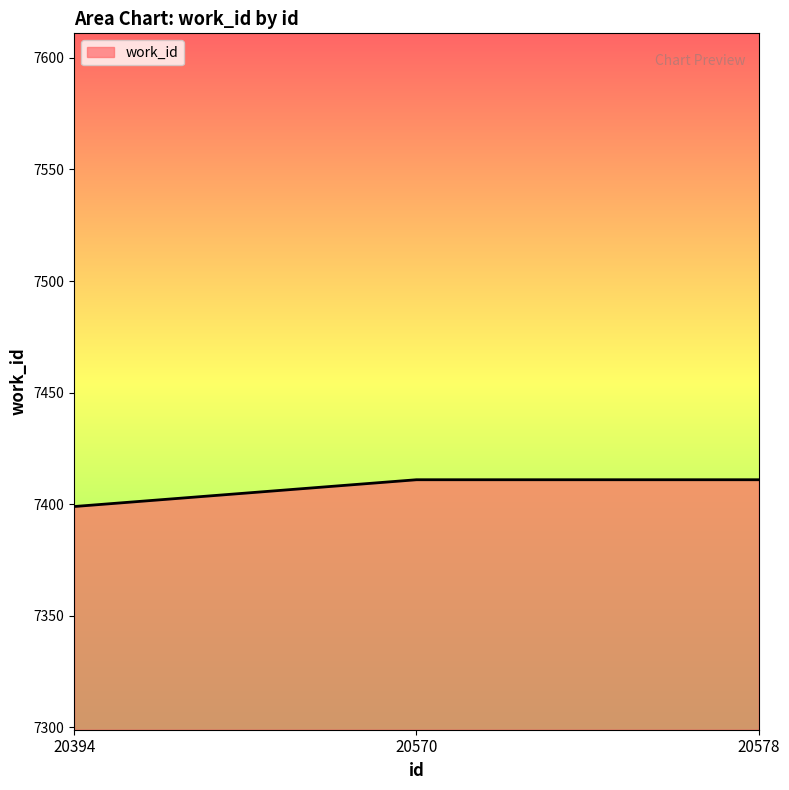

Does the chart display data point markers on the line(s)?

No